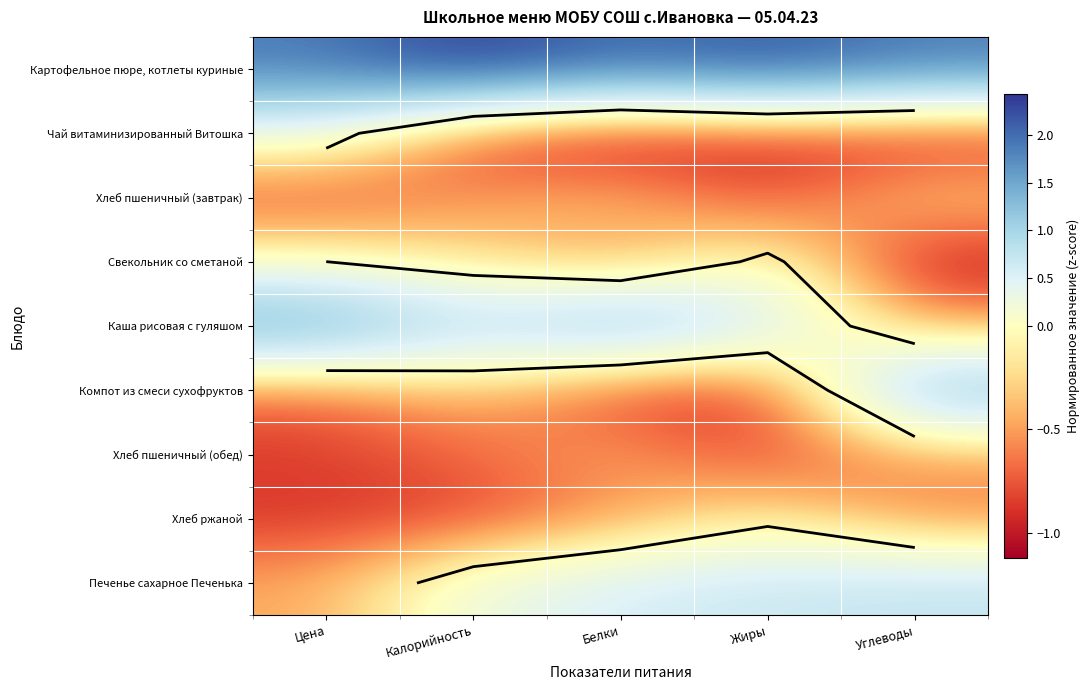

How many data points in Печенье сахарное Печенька are less than 0?

1